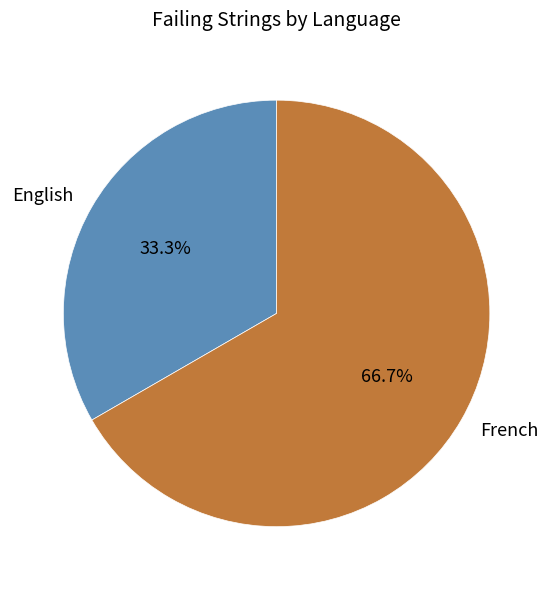

Count the number of slices in the pie.

2